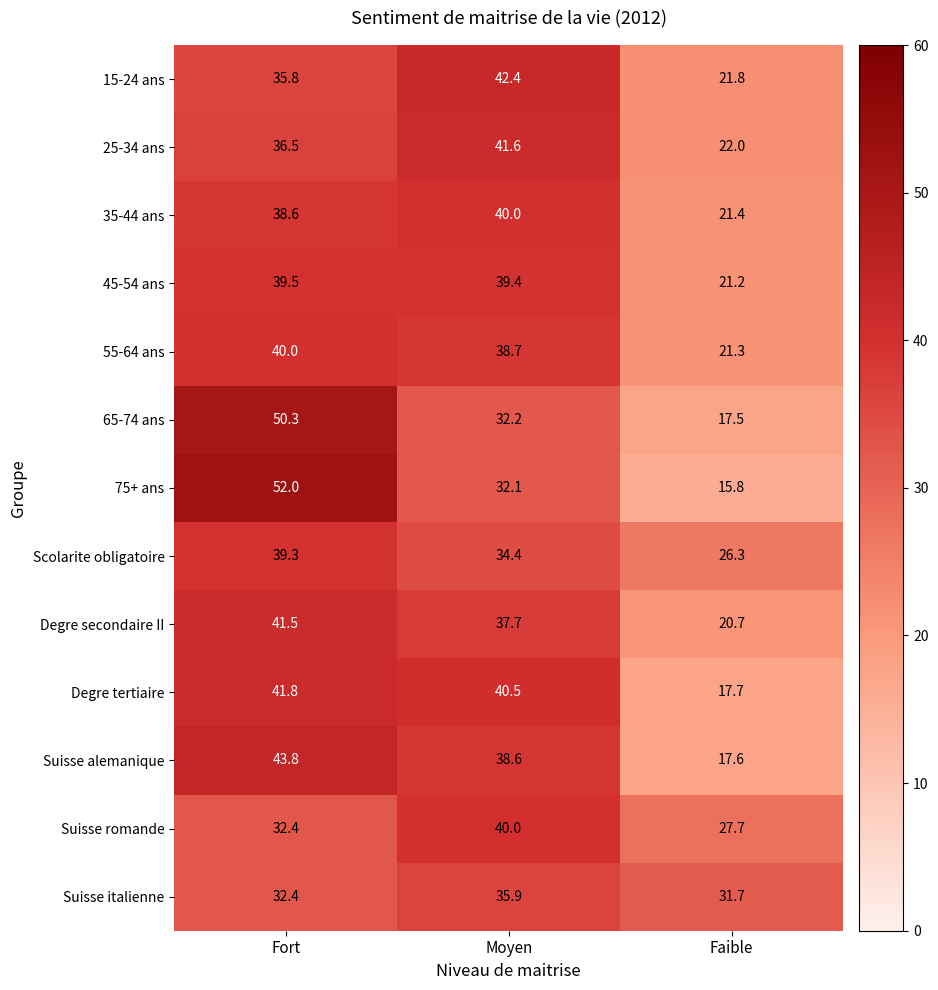

What is the sum of the 15-24 ans values at Faible and Fort?

57.6